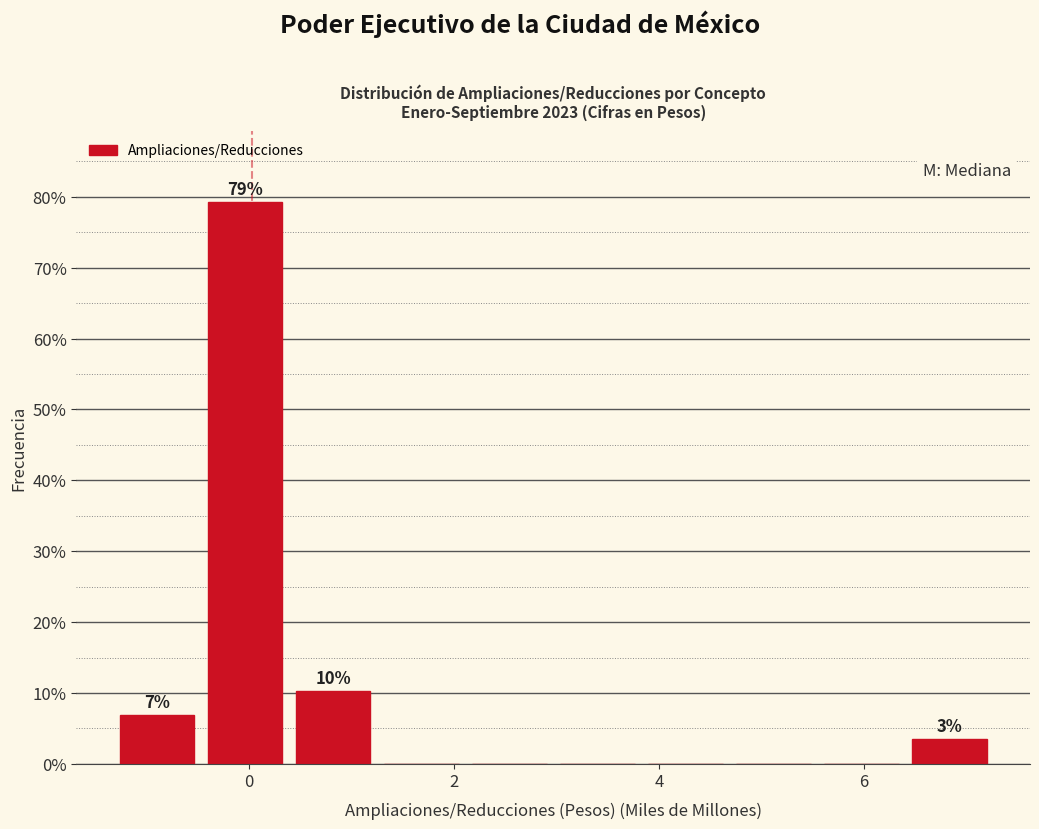

Over which range of the x-axis is the bar tallest?

-0.4 to 0.4